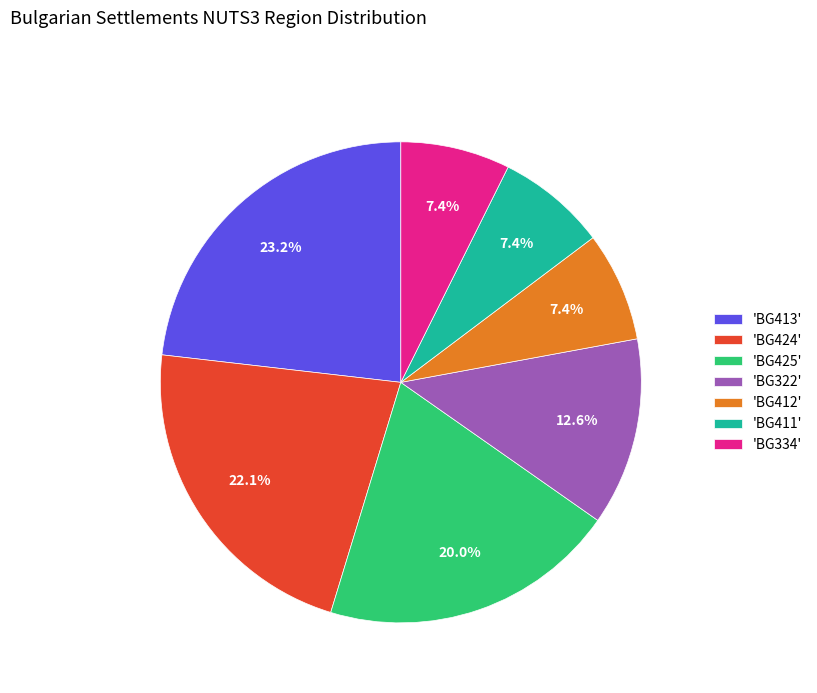

How many segments does this pie chart have?

7